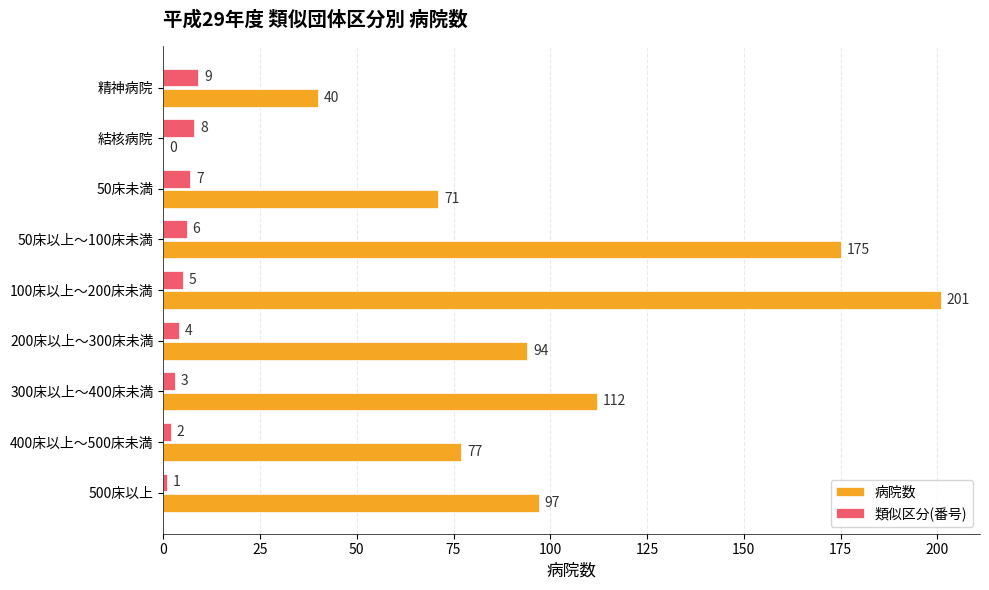

Between 400床以上～500床未満 and 精神病院, which series saw the biggest shift?

病院数